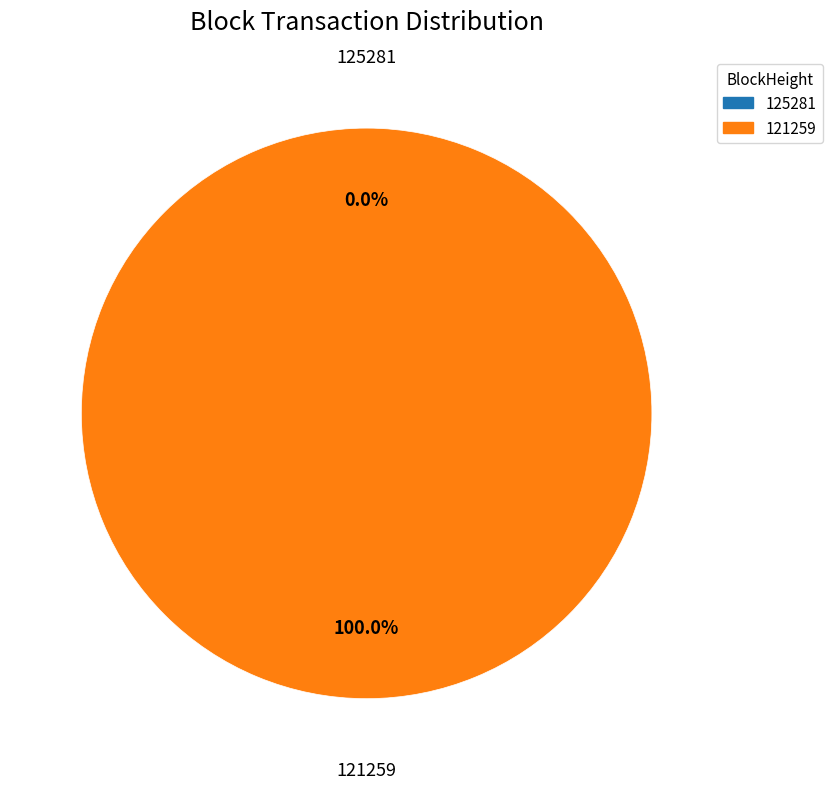

Which category has the smallest portion of the pie?

125281